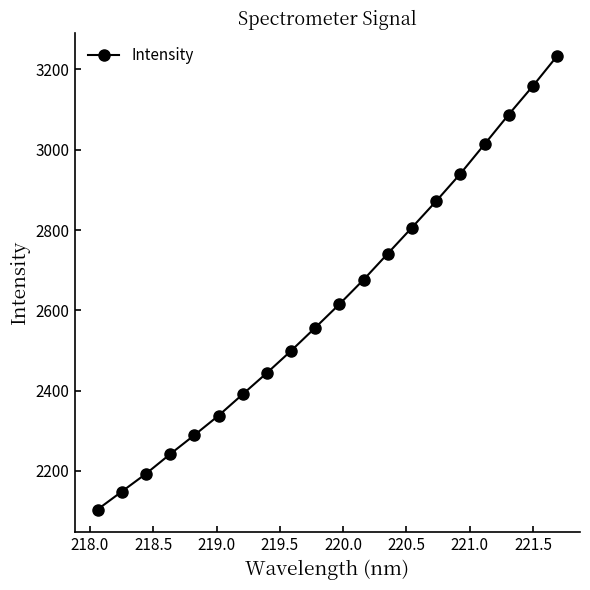

What is the value of the 14th point from the left?

2806.2